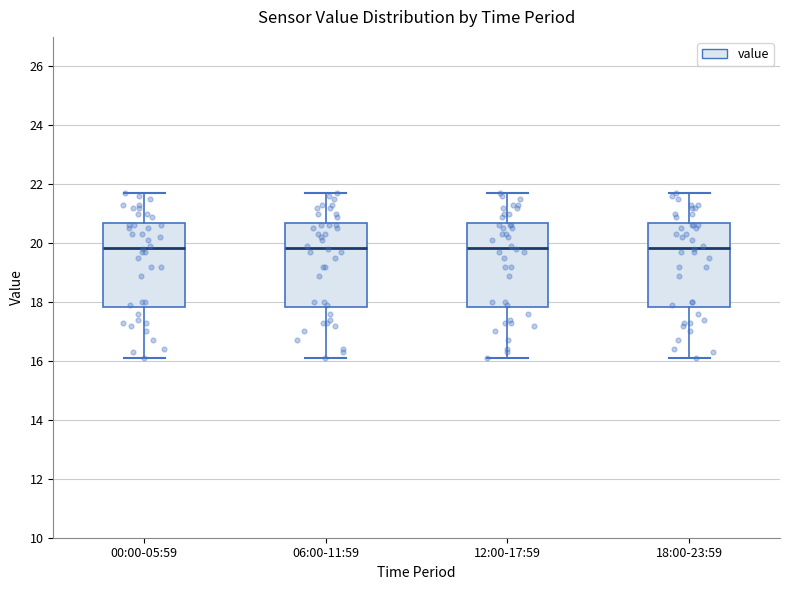

Reading left to right, transcribe this box plot: for each box, give where its median line is, the range the box spans, and where its two whiskers end, as read against the y-axis. The values are not printed on the chart, so give them approximately, as read against the axis.

00:00-05:59: median 19.8, box 17.8 to 20.6, whiskers 16.2 to 21.8
06:00-11:59: median 19.8, box 17.8 to 20.6, whiskers 16.2 to 21.8
12:00-17:59: median 19.8, box 17.8 to 20.6, whiskers 16.2 to 21.8
18:00-23:59: median 19.8, box 17.8 to 20.6, whiskers 16.2 to 21.8